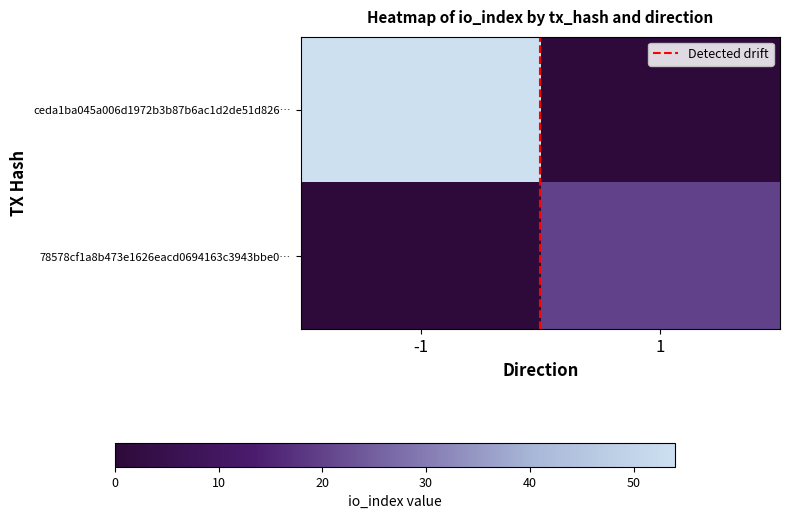

At how many categories does at least one series exceed 0?

2